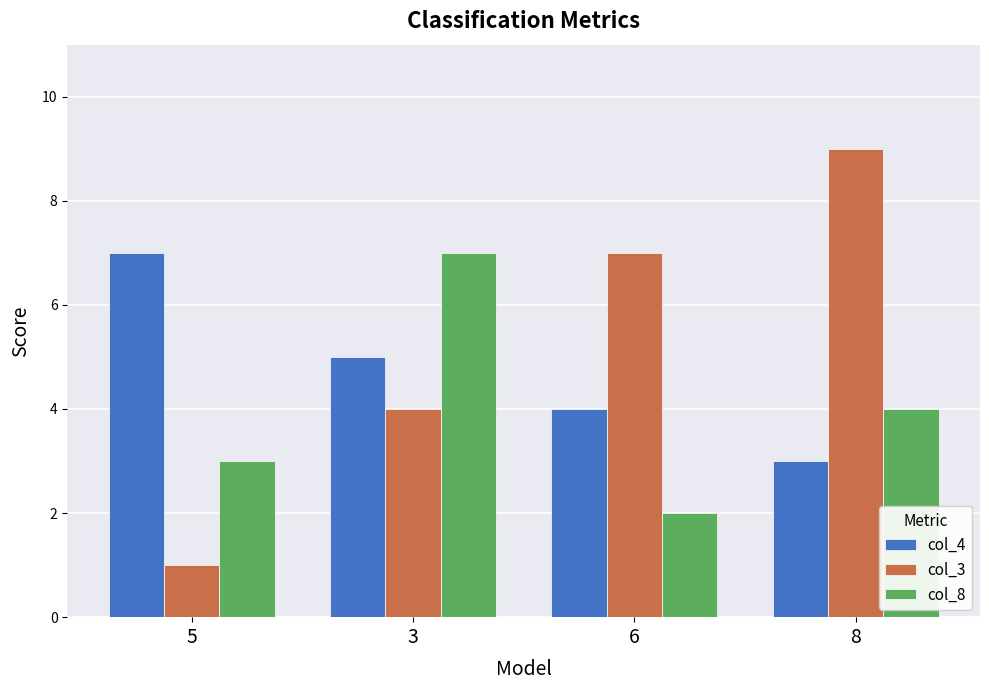

What position from the right is 8?

1